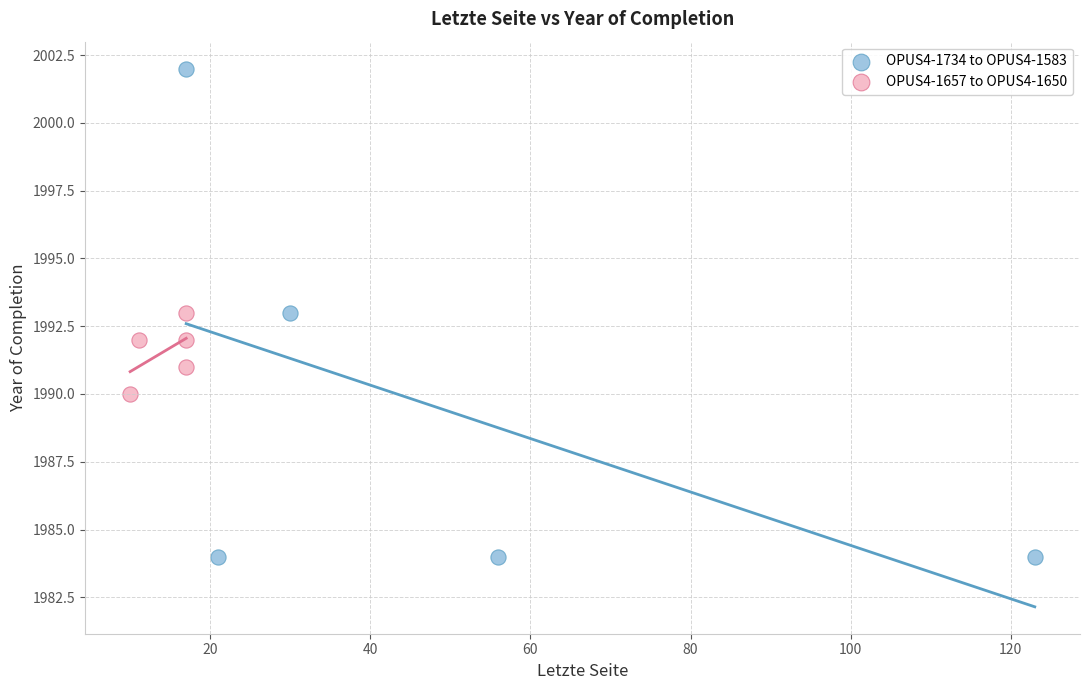

Which series reaches the minimum Y coordinate?

OPUS4-1734 to OPUS4-1583